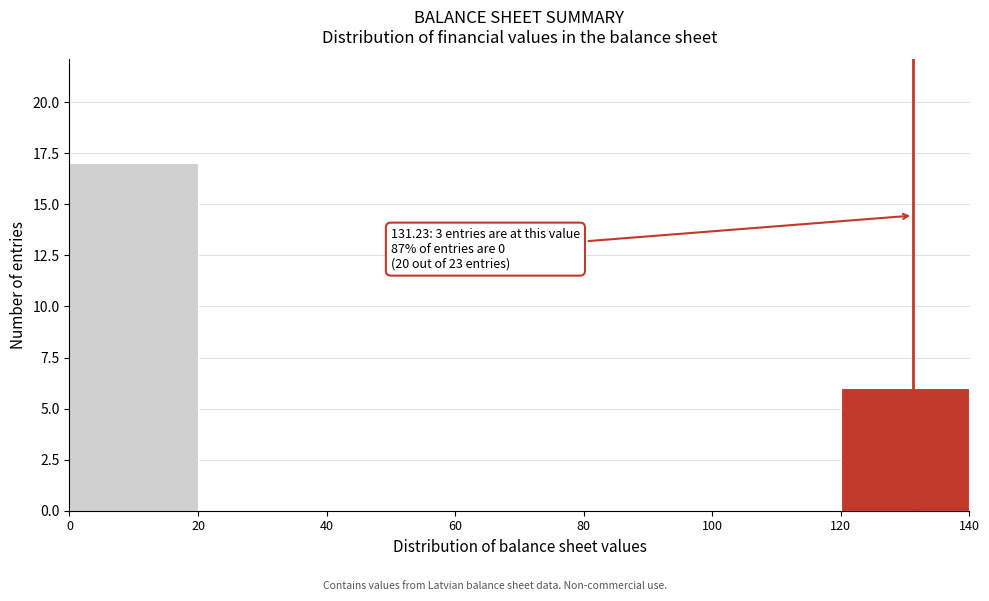

Over which range of the x-axis is the bar tallest?

0 to 20